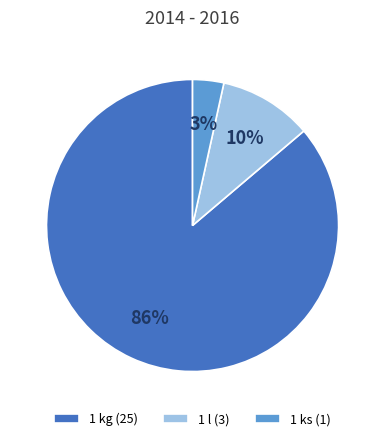

Which has a higher value, 1 kg (25) or 1 l (3)?

1 kg (25)